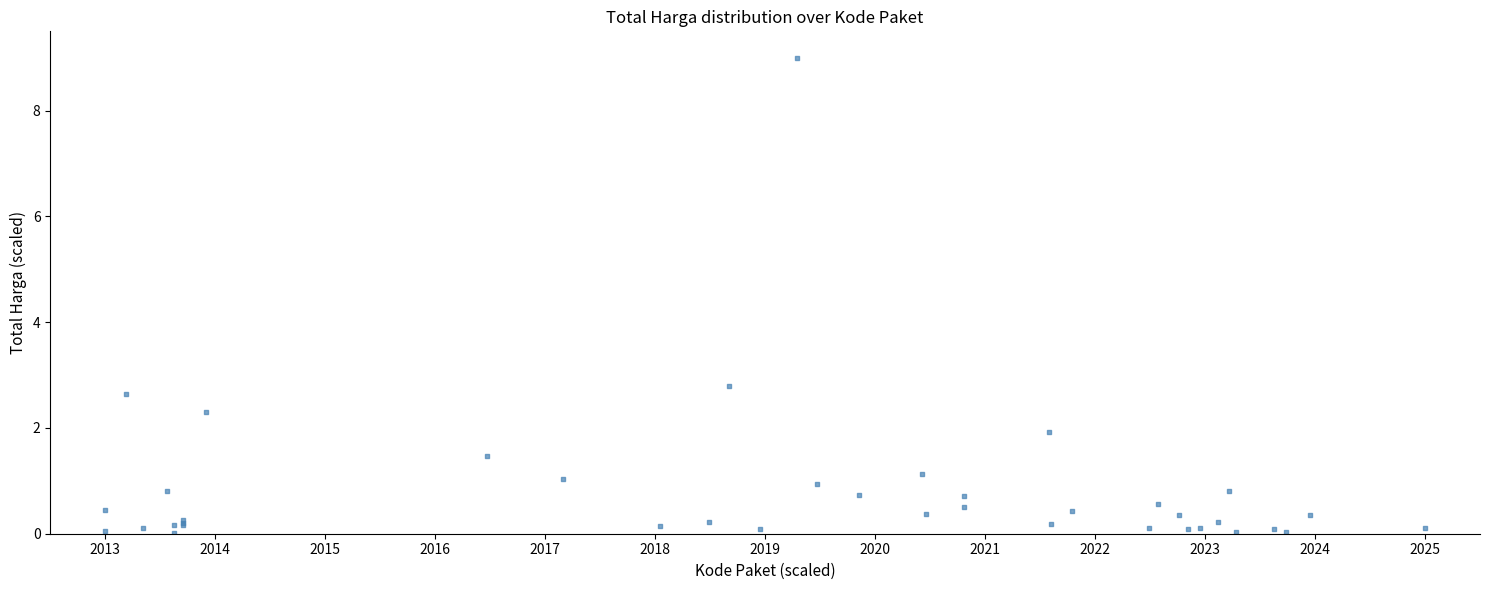

What Y value in the scatter plot is closest to 4?

2.8